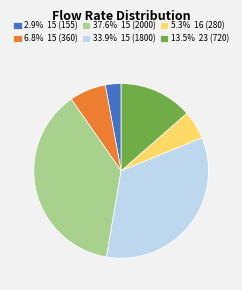

Approximately how many times larger is the value at 2.9% 15 (155) compared to 5.3% 16 (280)?

0.6